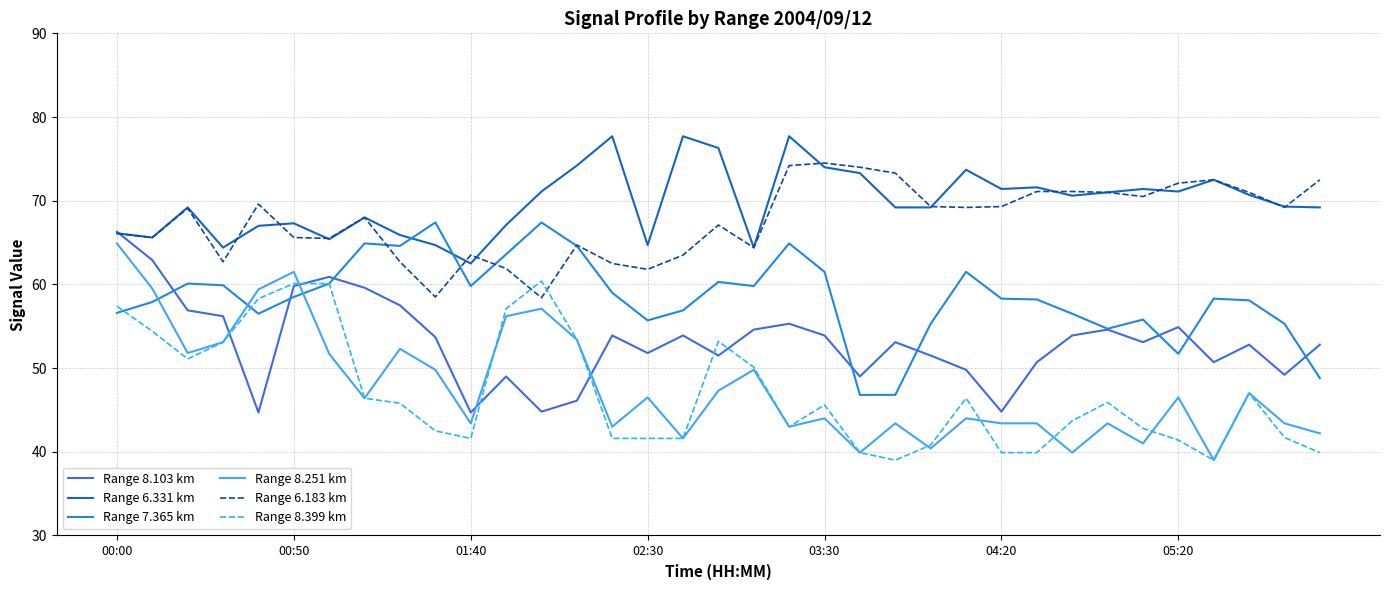

What is the greatest value displayed?

77.7